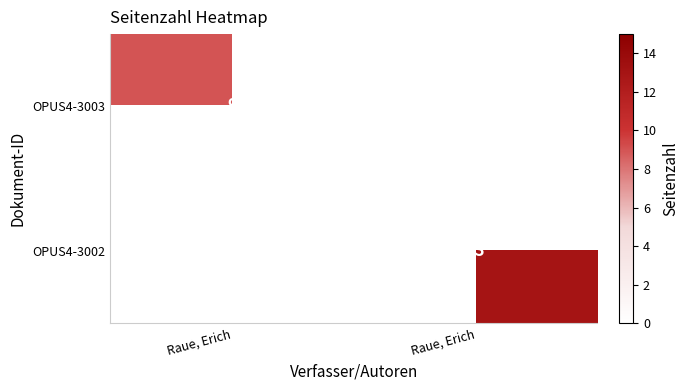

What is the approximate value of OPUS4-3003 at Raue, Erich?

9.0